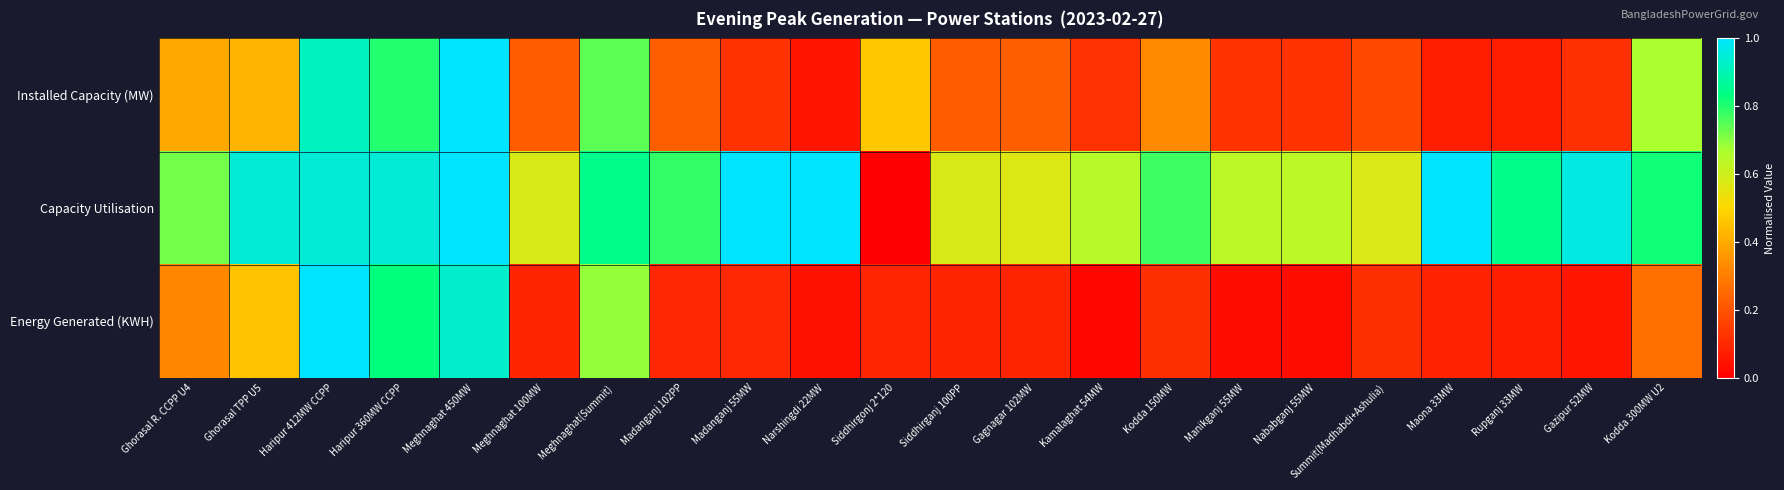

At how many categories does at least one series exceed 0?

22